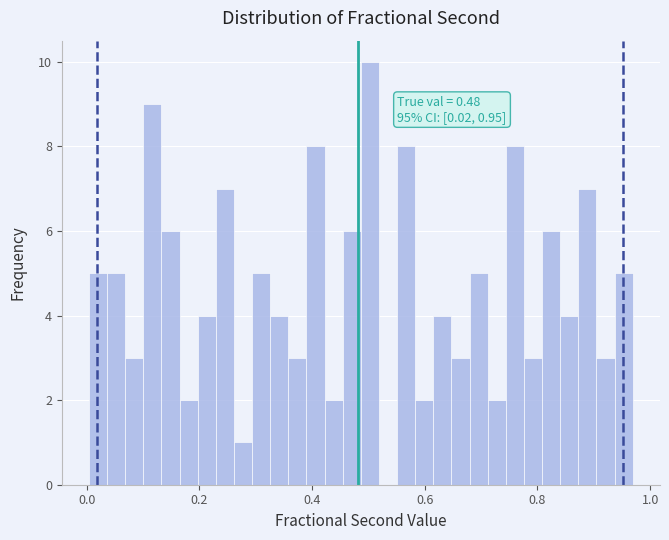

Read against the x-axis, roughly where is the centre of the tallest bar?

0.50